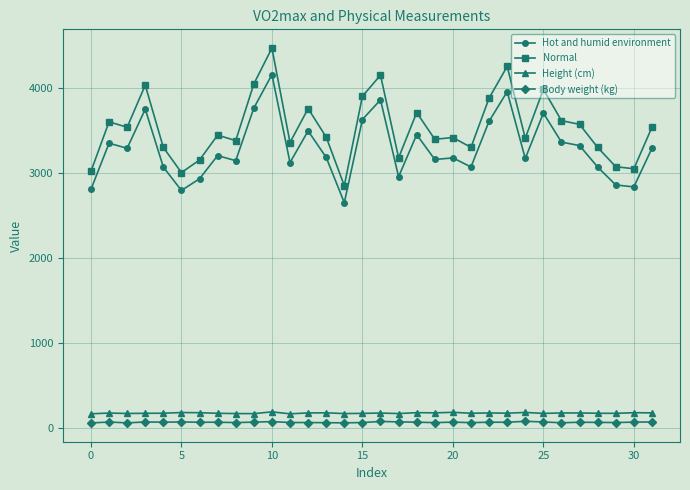

True or false: Hot and humid environment and Normal cross at least once.

False